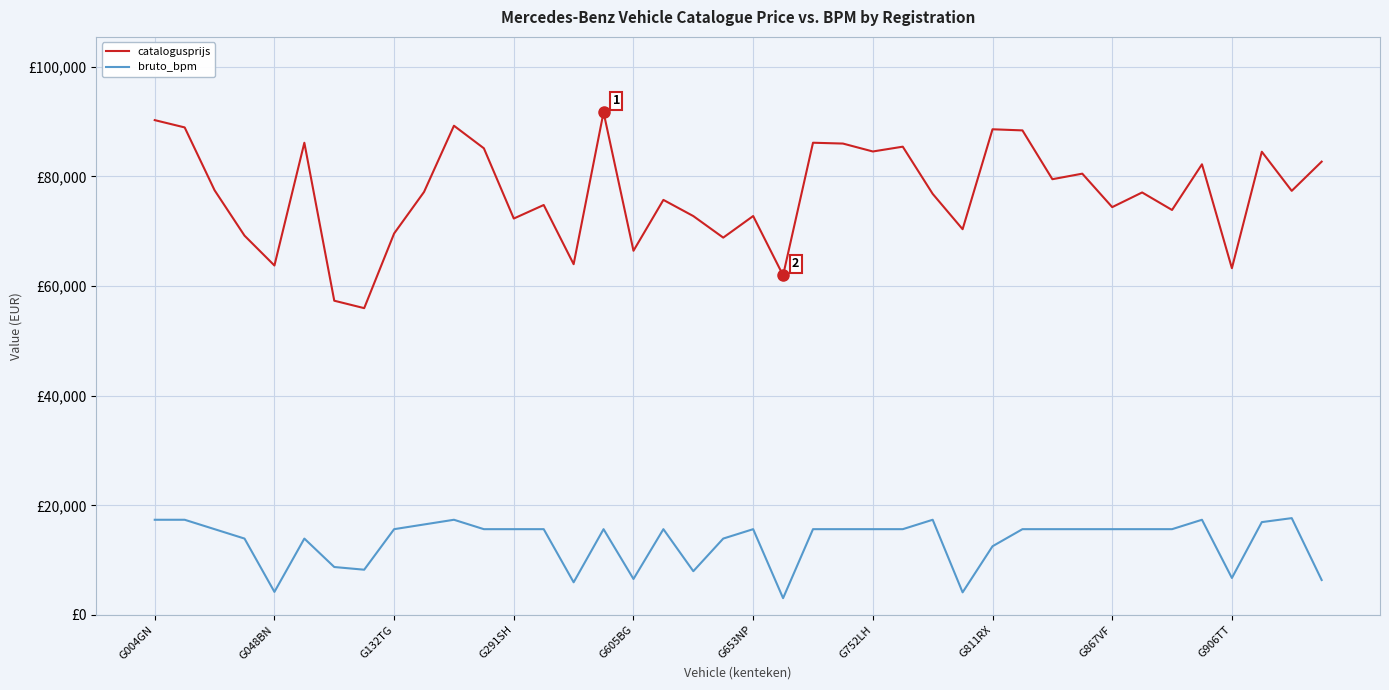

Which series has the largest total across all categories?

catalogusprijs